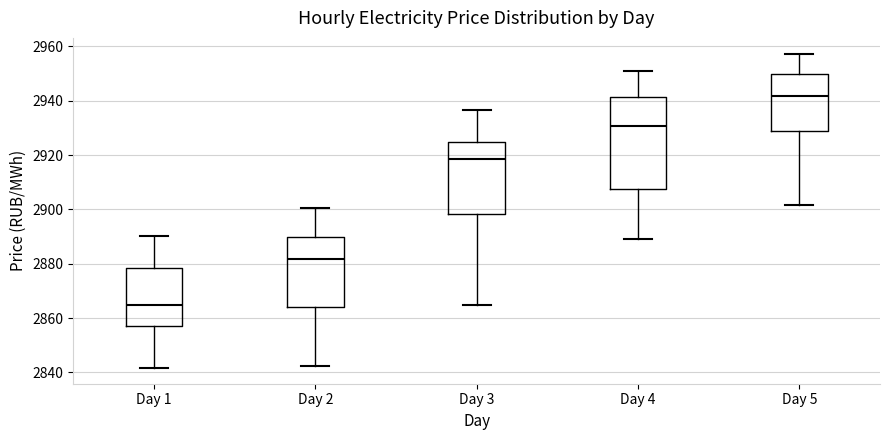

Comparing the boxes themselves (not the whiskers), which one is the tallest?

Day 4